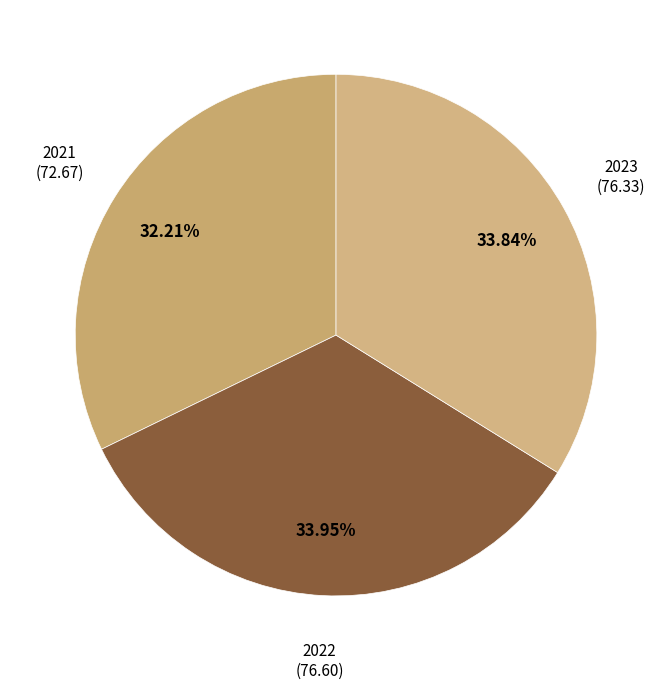

Is the sum of 2023 and 2022 greater than half?

Yes